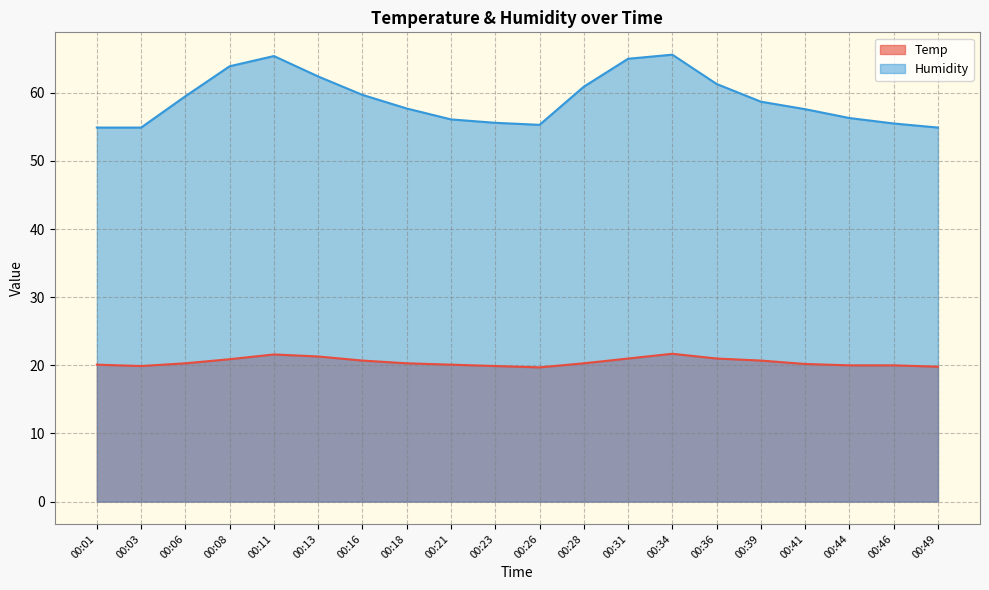

Between 00:28 and 00:36, which is larger?

00:36